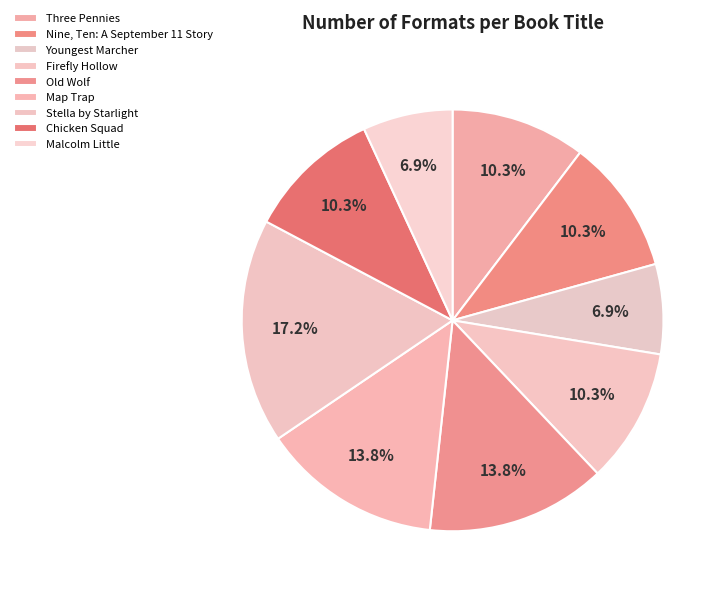

To the nearest percent, what percentage of the pie is Three Pennies?

10%